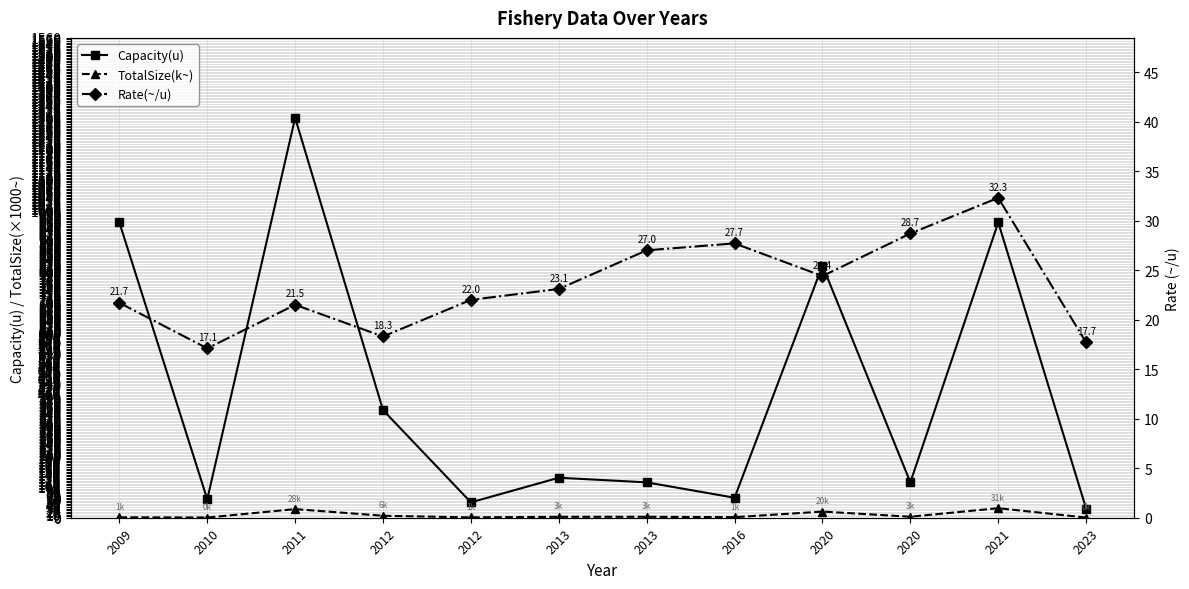

At how many categories does at least one series exceed 779?

4